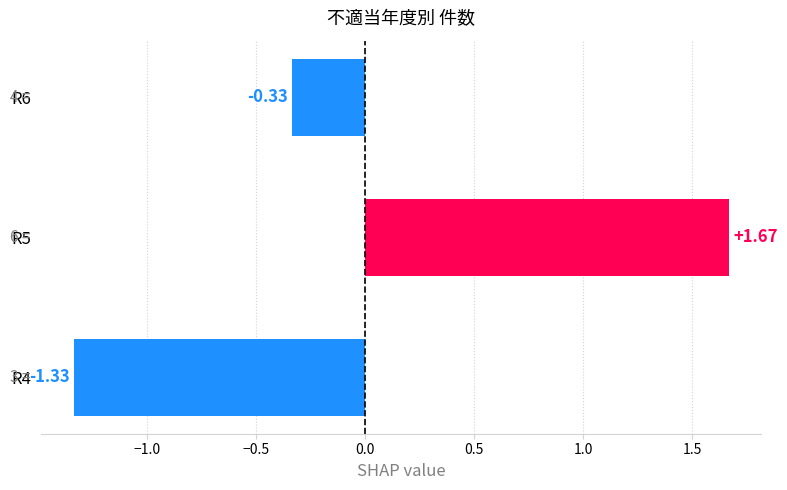

What is the difference between the maximum and second lowest values?

2.0